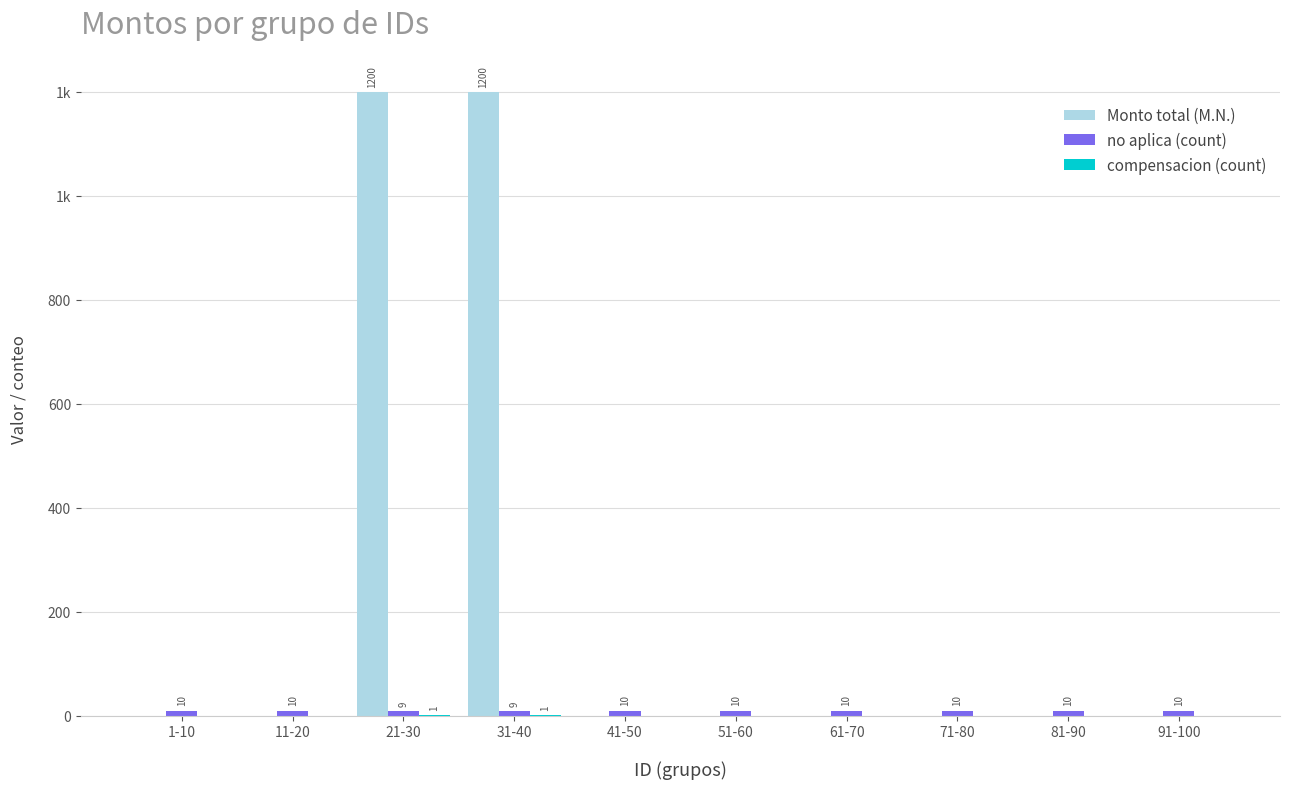

How many no aplica (count) values are between 10 and 11?

8